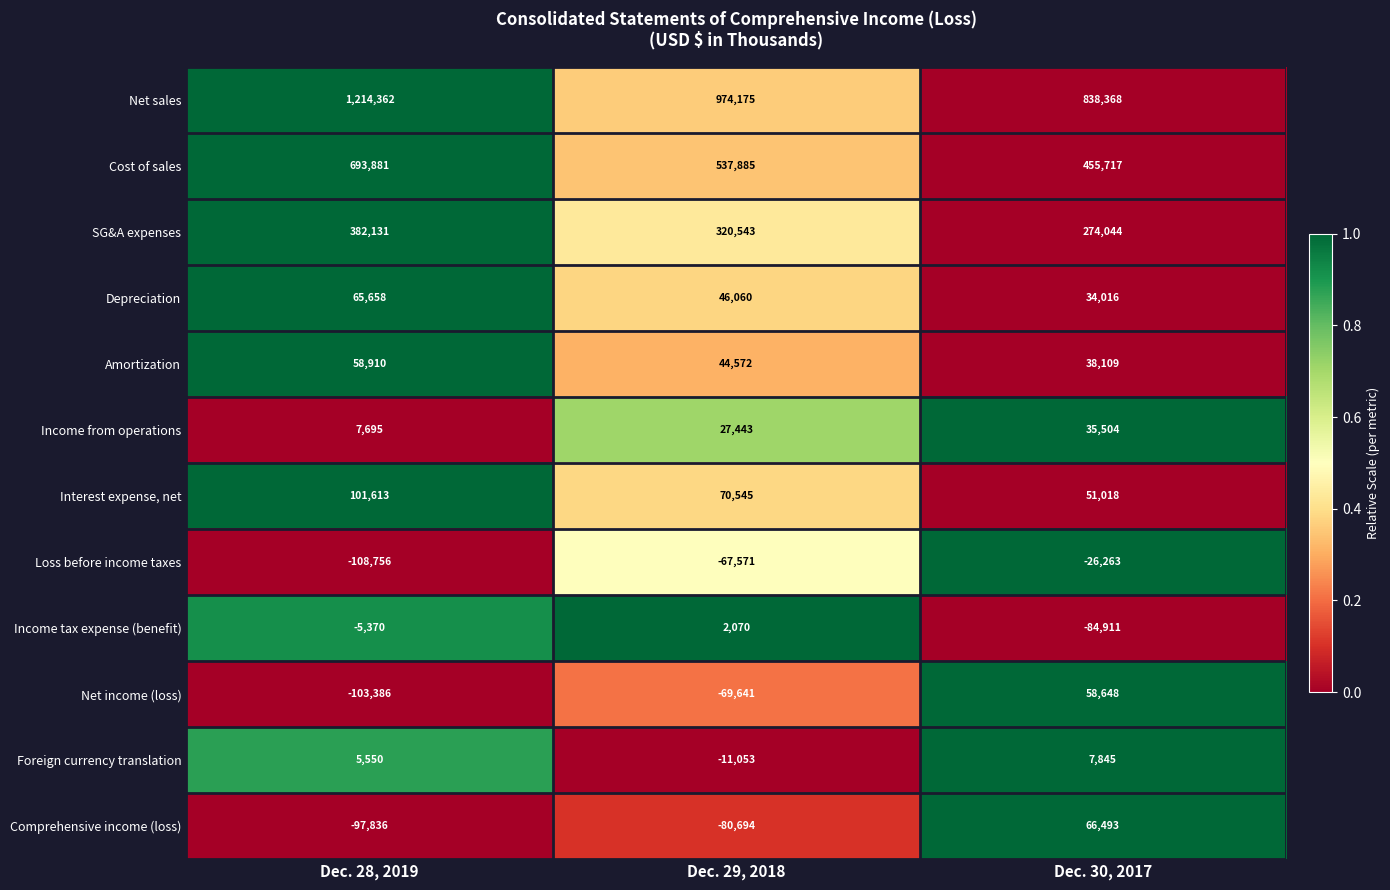

At how many categories does at least one series exceed 0?

3